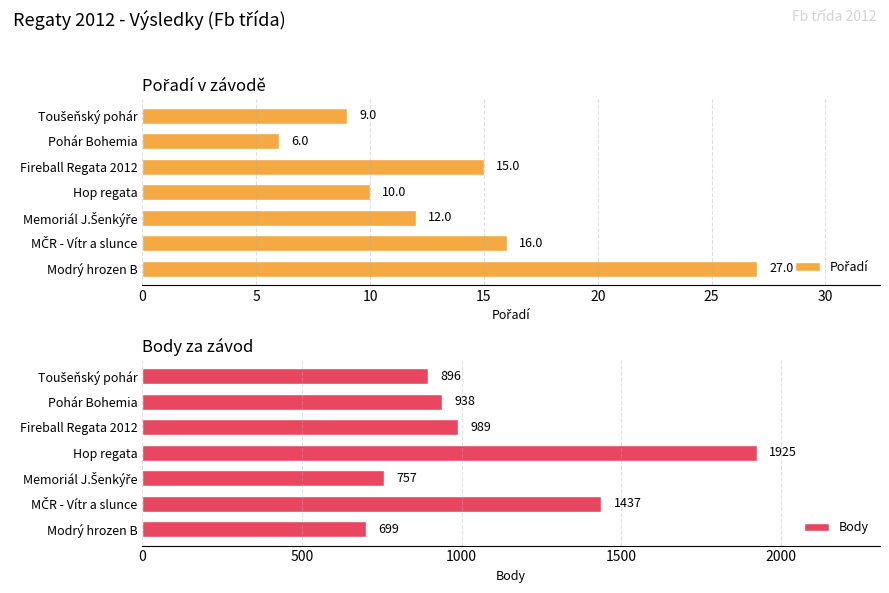

How many bars are there in each group?

2